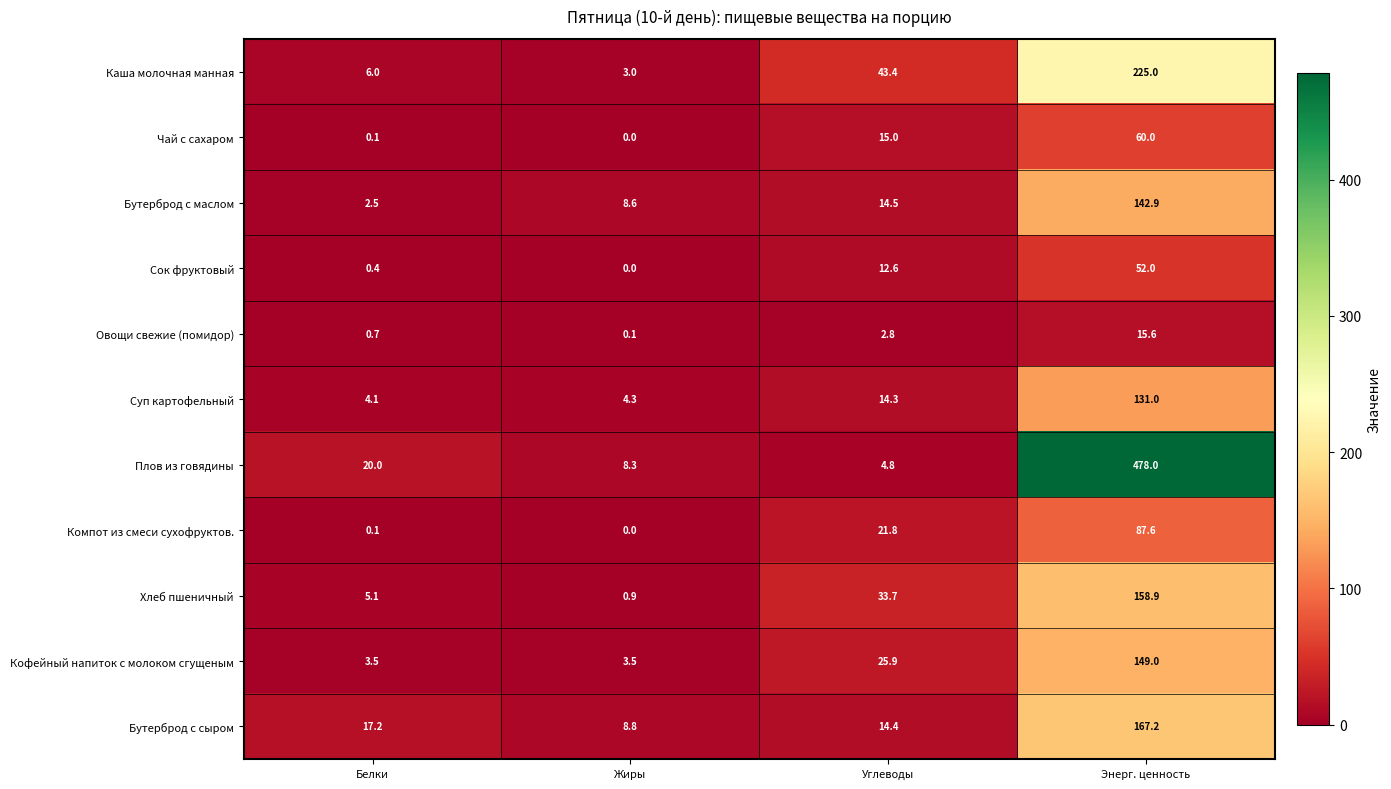

True or false: Бутерброд с маслом has a value of 142.9 at Энерг. ценность.

True